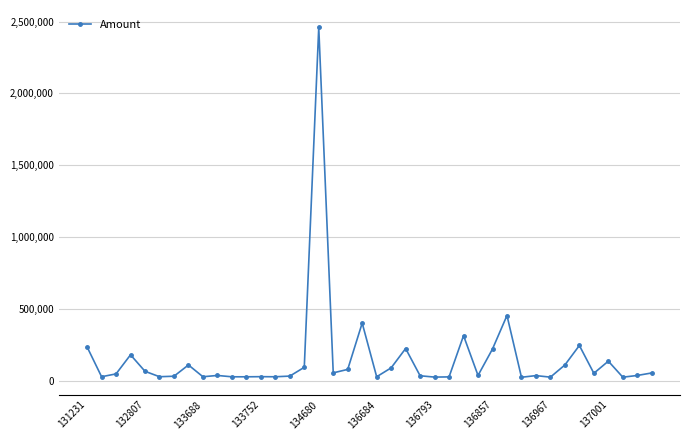

What is the value of the 5th point from the left?

66315.7